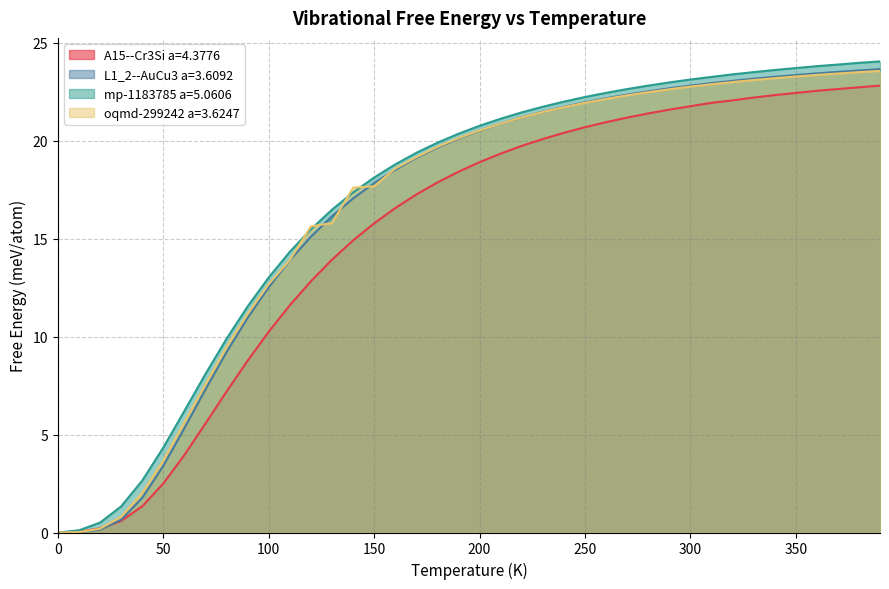

Reading left to right, extract all data points from this chart.

A15--Cr3Si a=4.3776: 0.0	0.0	0.2	0.6	1.3	2.5	4.0	5.6	7.2	8.8	10.2	11.6	12.8	13.9	14.9	15.8	16.6	17.3	17.9	18.4	18.9	19.3	19.7	20.1	20.4	20.7	20.9	21.2	21.4	21.6	21.8	21.9	22.1	22.2	22.3	22.4	22.5	22.6	22.7	22.8
L1_2--AuCu3 a=3.6092: 0.0	0.0	0.1	0.7	1.8	3.4	5.3	7.3	9.2	11.0	12.5	13.9	15.1	16.1	17.0	17.8	18.5	19.1	19.6	20.1	20.5	20.9	21.2	21.5	21.7	22.0	22.2	22.4	22.5	22.7	22.8	22.9	23.1	23.2	23.3	23.3	23.4	23.5	23.6	23.7
mp-1183785 a=5.0606: 0.0	0.1	0.5	1.3	2.7	4.3	6.2	8.1	9.9	11.5	13.0	14.3	15.5	16.5	17.4	18.1	18.8	19.4	19.9	20.4	20.8	21.1	21.4	21.7	22.0	22.2	22.4	22.6	22.8	23.0	23.1	23.3	23.4	23.5	23.6	23.7	23.8	23.9	24.0	24.0
oqmd-299242 a=3.6247: 0.0	0.0	0.2	0.8	2.0	3.7	5.6	7.6	9.5	11.2	12.7	13.9	15.6	15.8	17.6	17.7	18.6	19.2	19.7	20.1	20.5	20.9	21.2	21.5	21.7	21.9	22.1	22.3	22.5	22.6	22.8	22.9	23.0	23.1	23.2	23.3	23.4	23.4	23.5	23.6